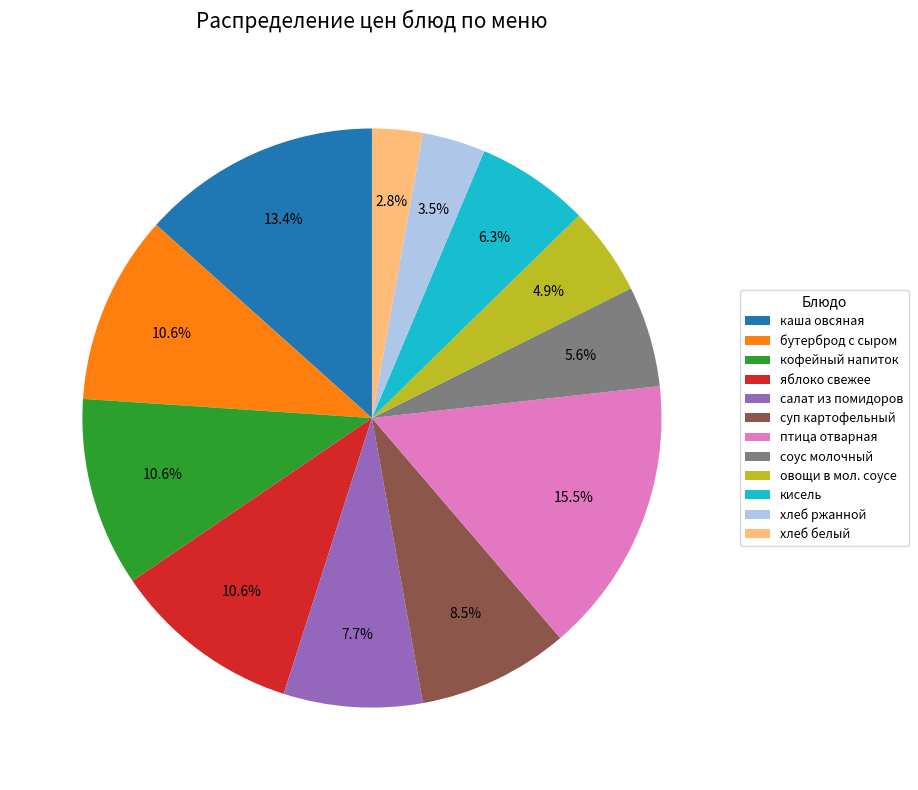

Count the number of slices in the pie.

12